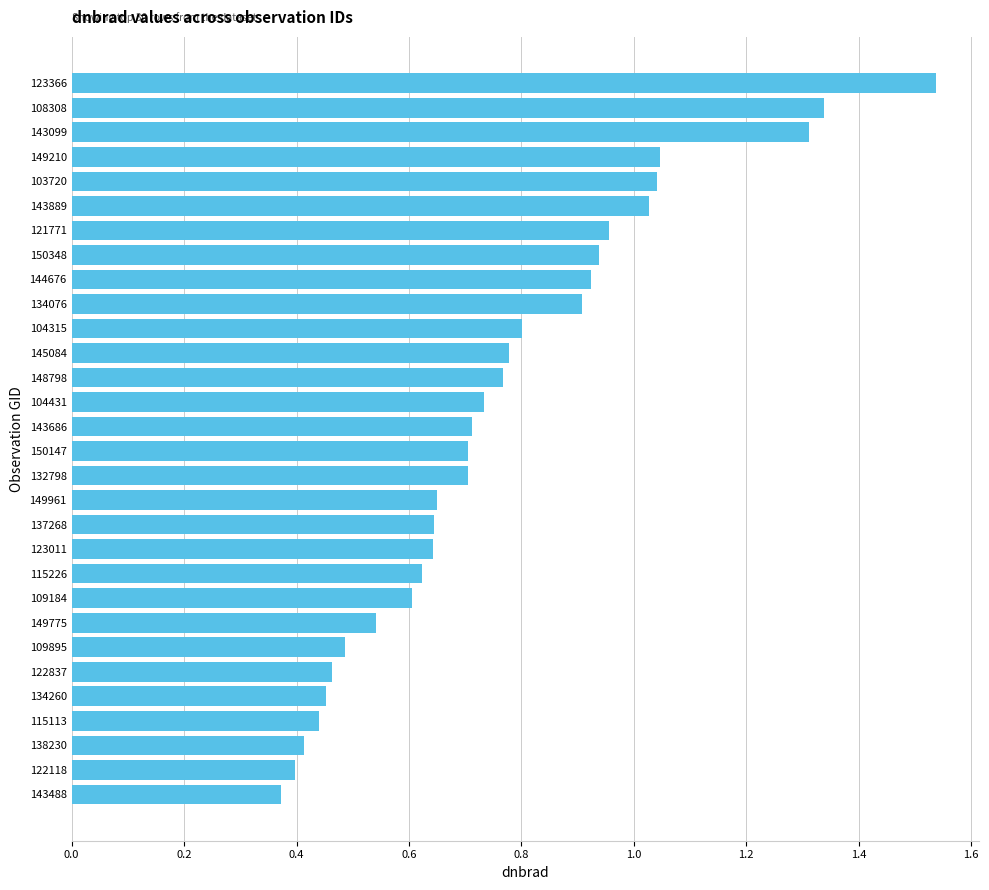

The chart shows a value of 0.6 at 143488. True or false?

False